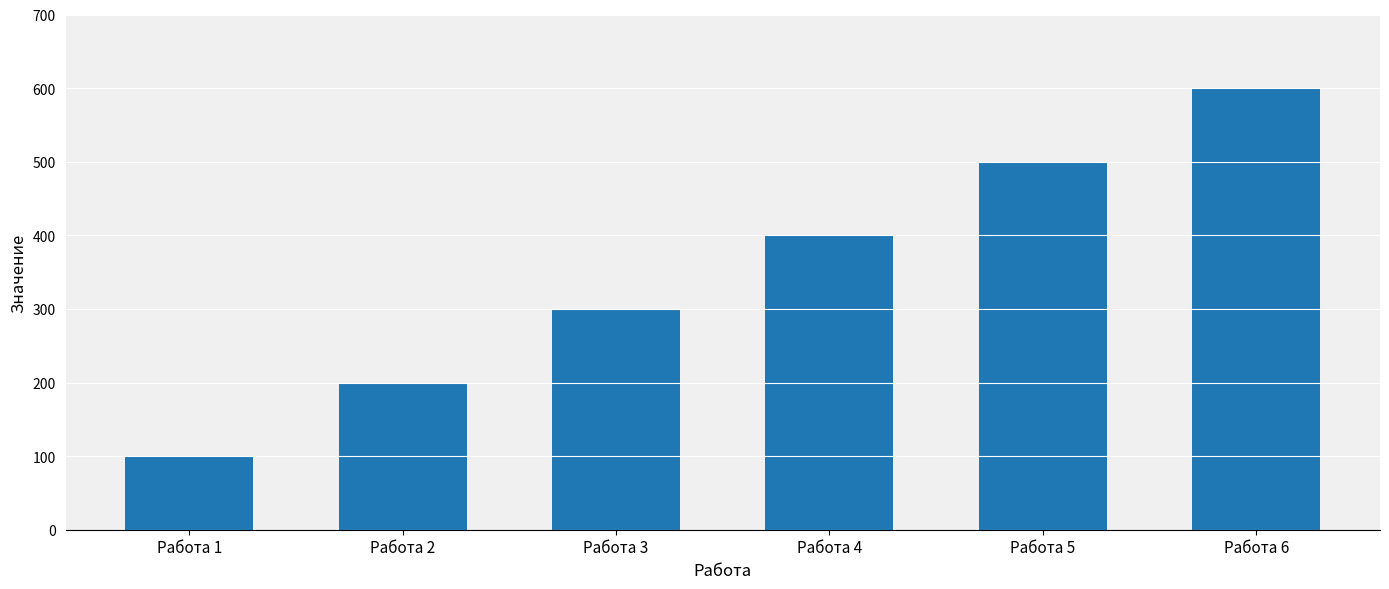

Which category has the lowest value across all series?

Работа 1